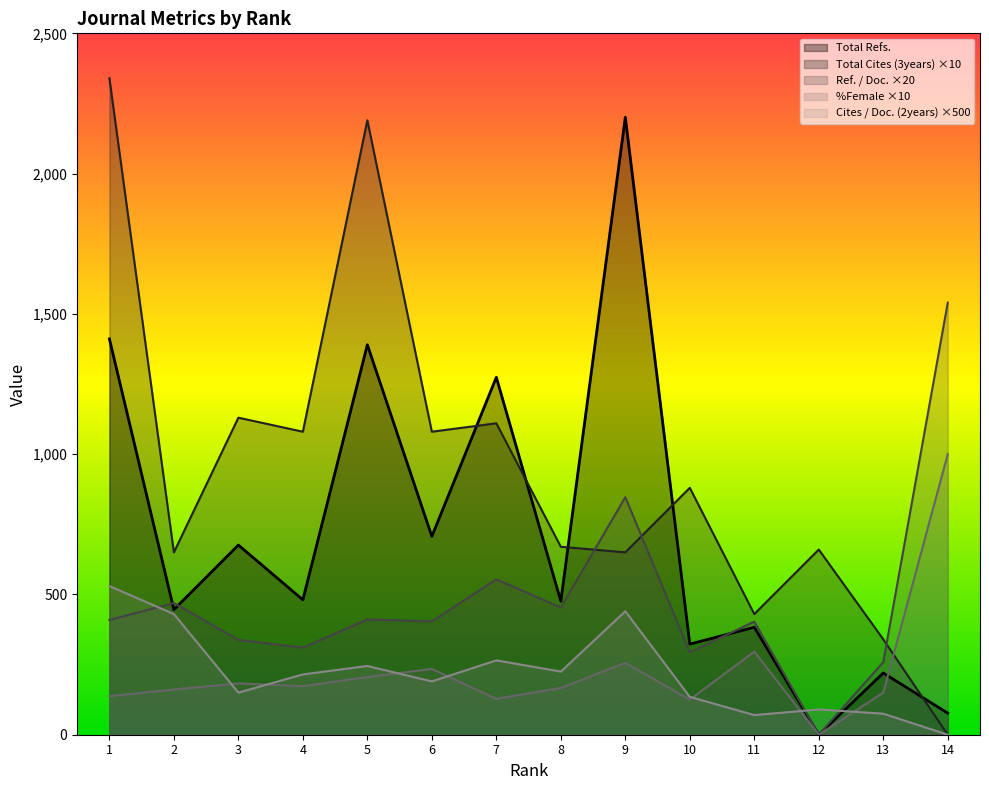

In Ref. / Doc., how many points are higher than both neighbors (excluding endpoints)?

5